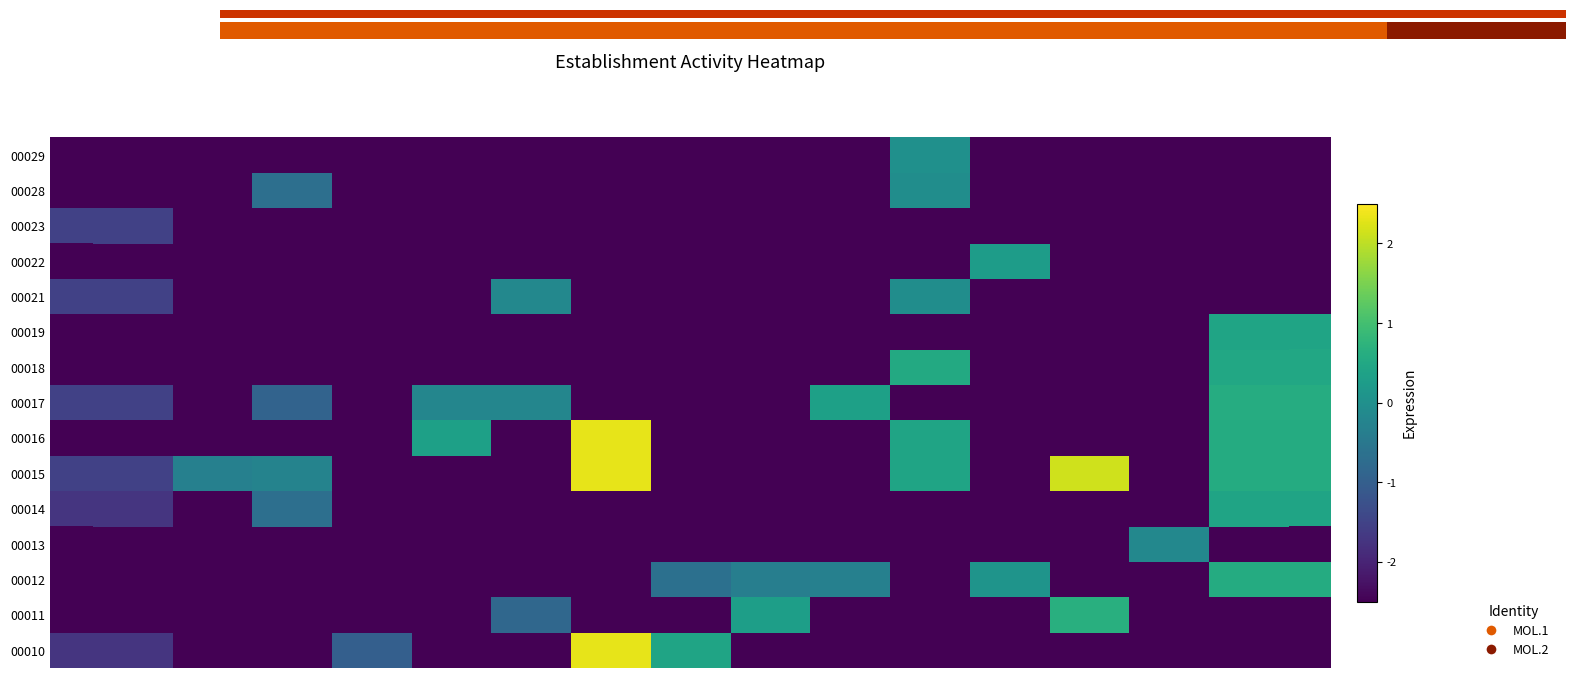

How many distinct data groups are displayed?

15